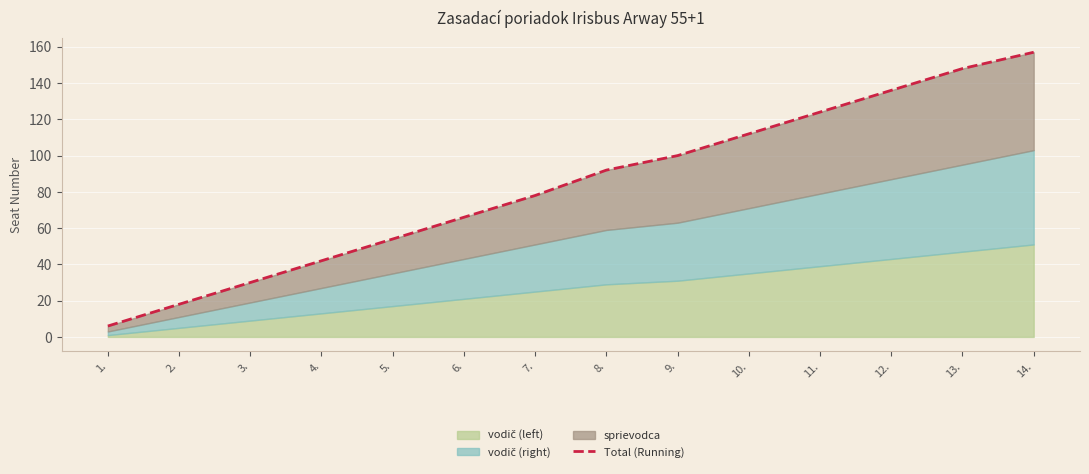

What position from the left is 7.?

7